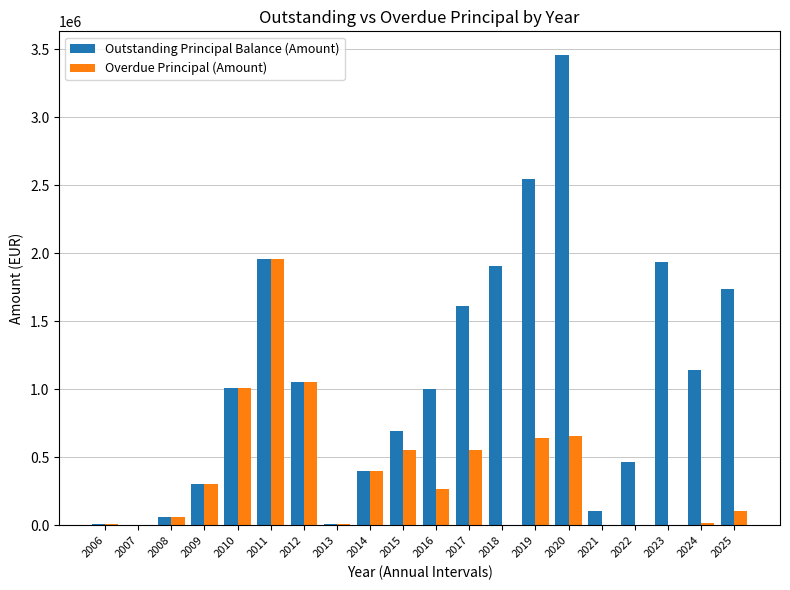

Is the value of Outstanding Principal Balance (Amount) at 2025 greater than the value of Overdue Principal (Amount) at 2025?

Yes